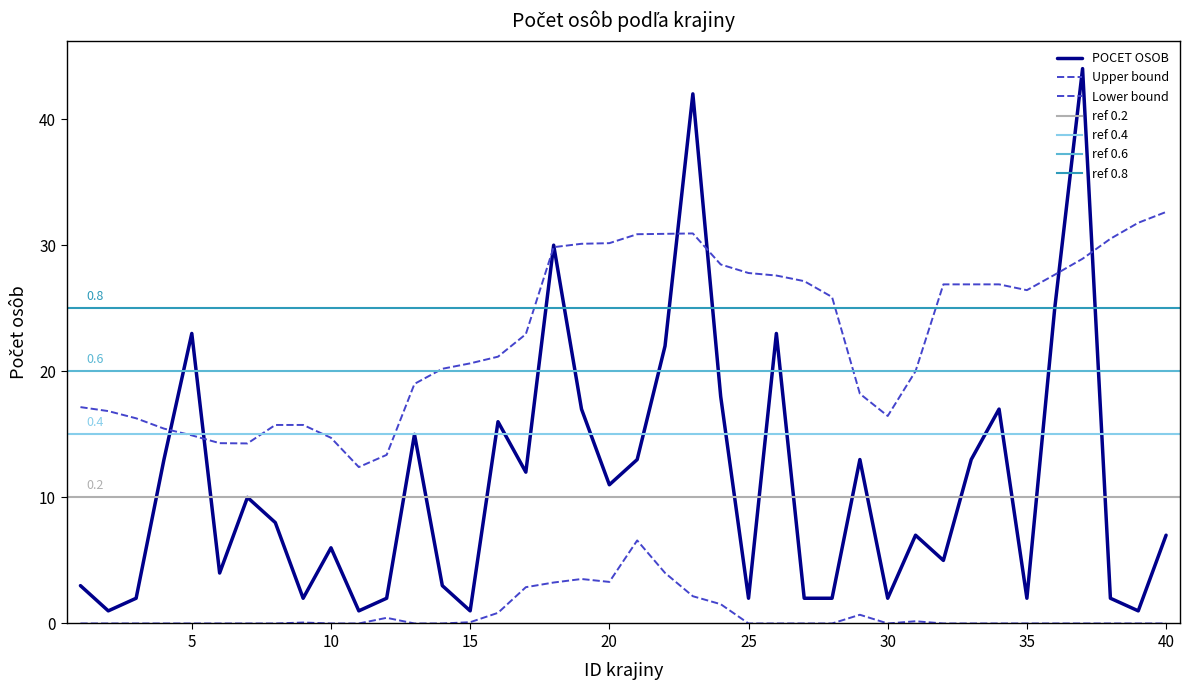

What is the value of the 24th point from the left?

18